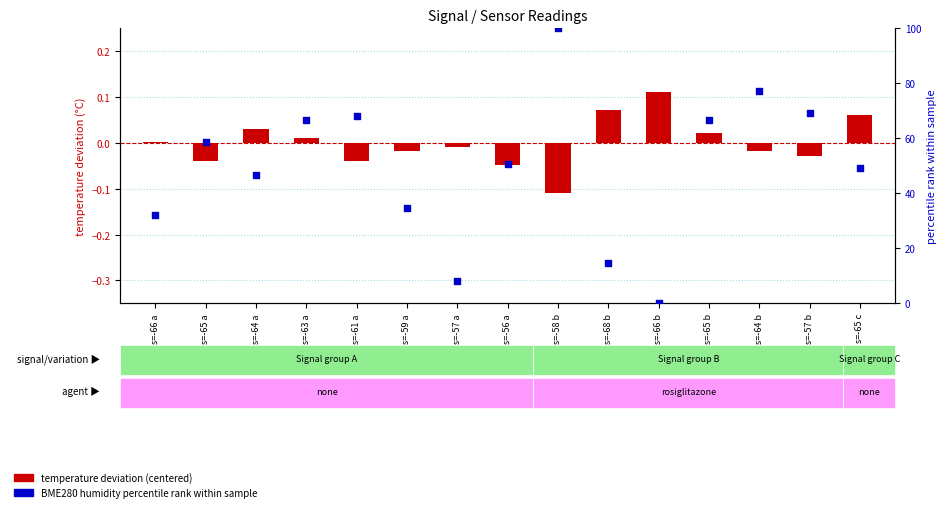

Which series has the largest total across all categories?

BME280 humidity percentile rank